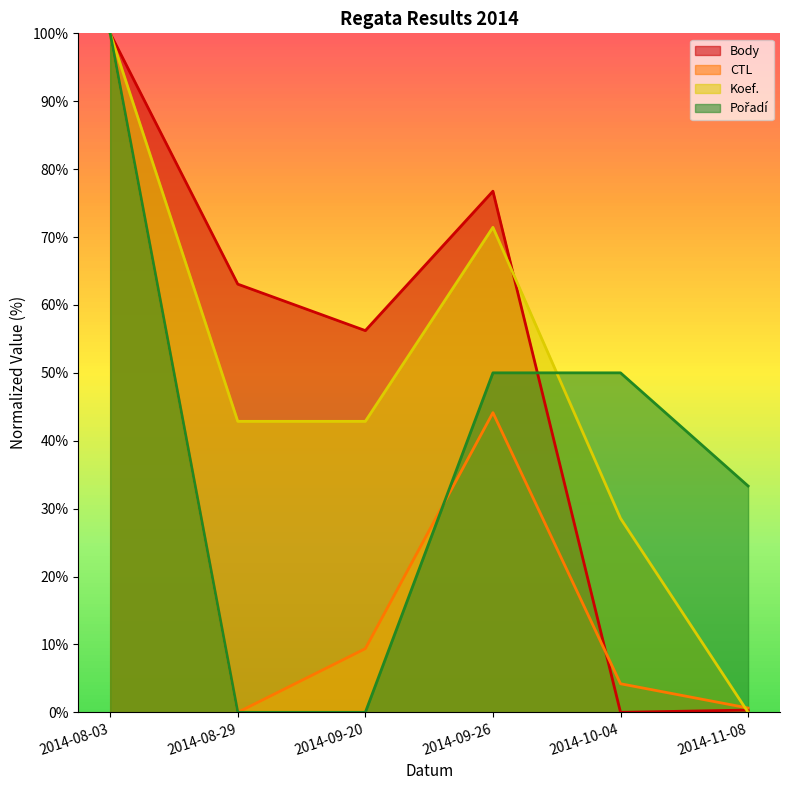

The Body series shows 104.5 at 2014-08-29. True or false?

False